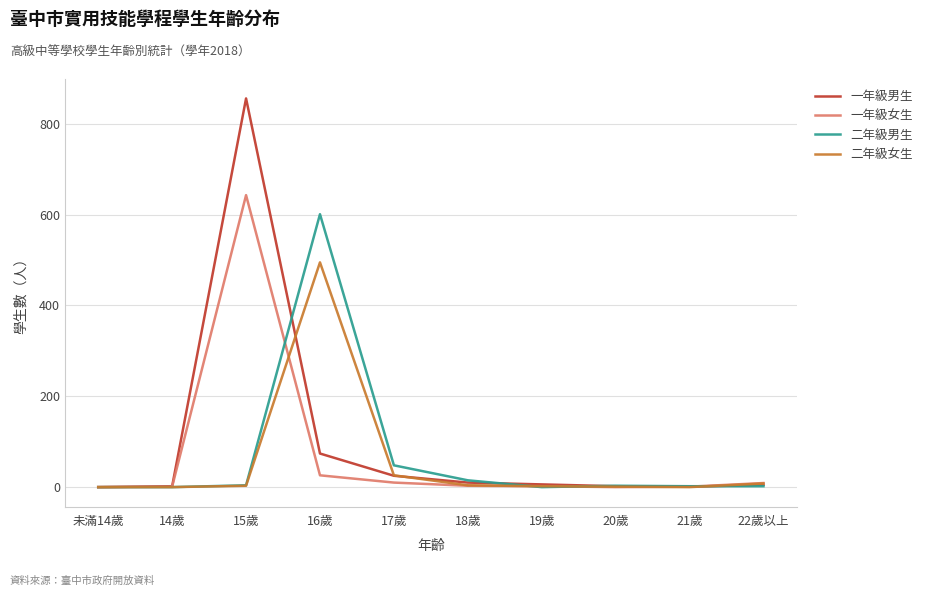

How many values in the 一年級女生 series are below 3?

5